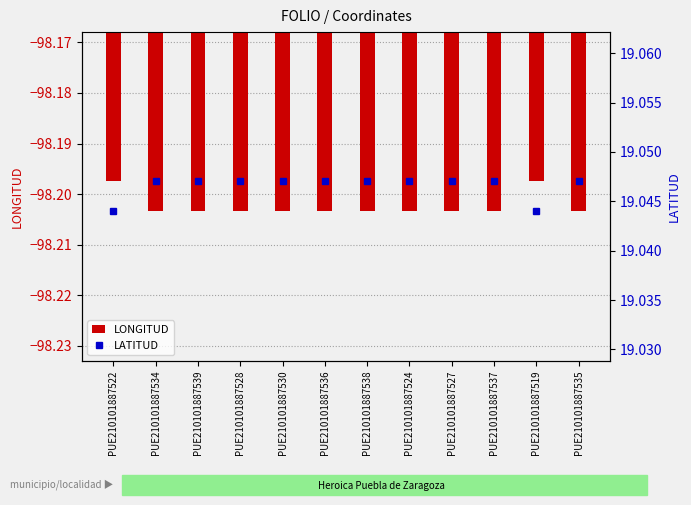

How many groups of bars are there?

12